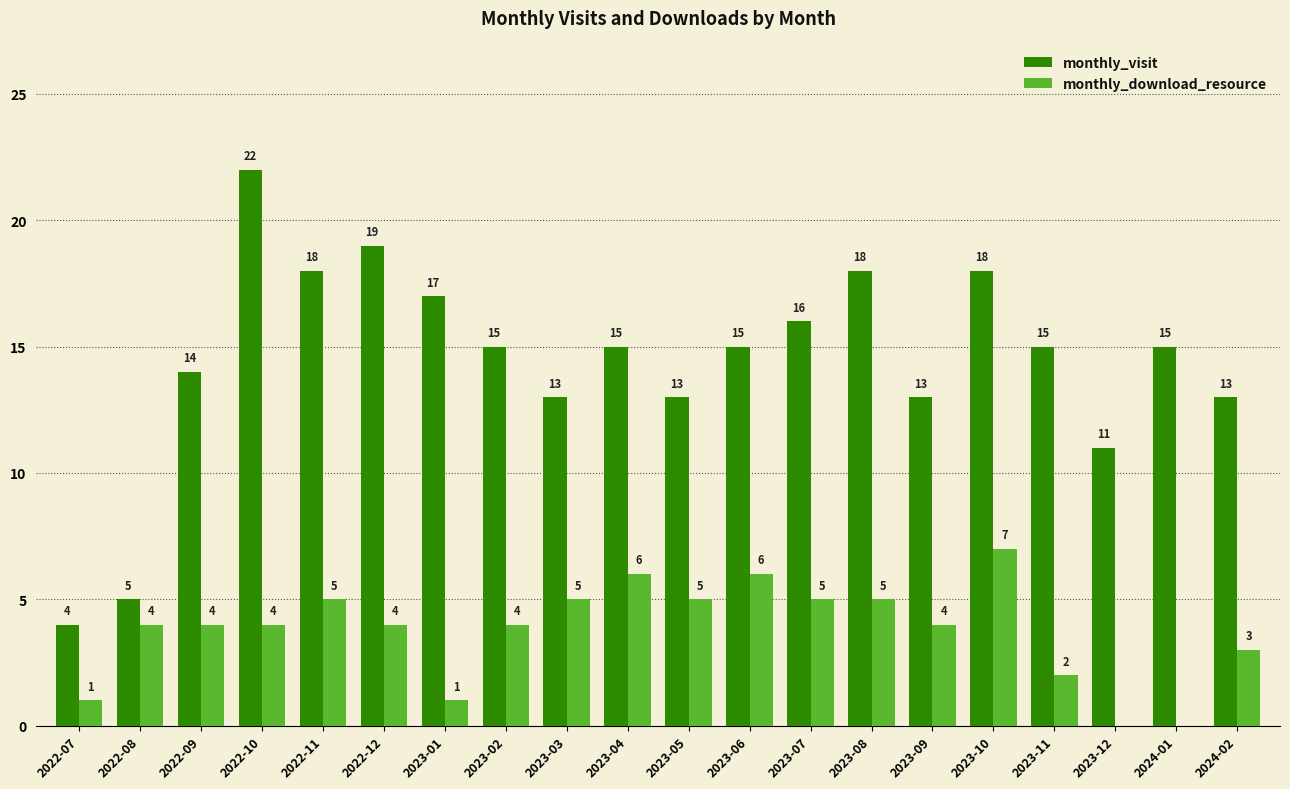

At which category is the sum across all series the highest?

2022-10